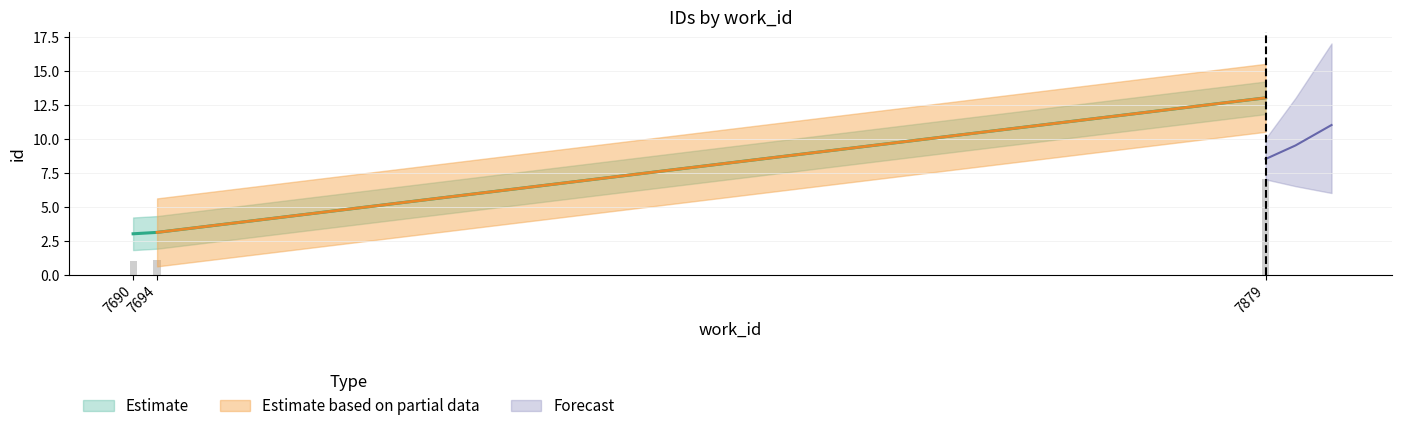

What is the average value?

3.0